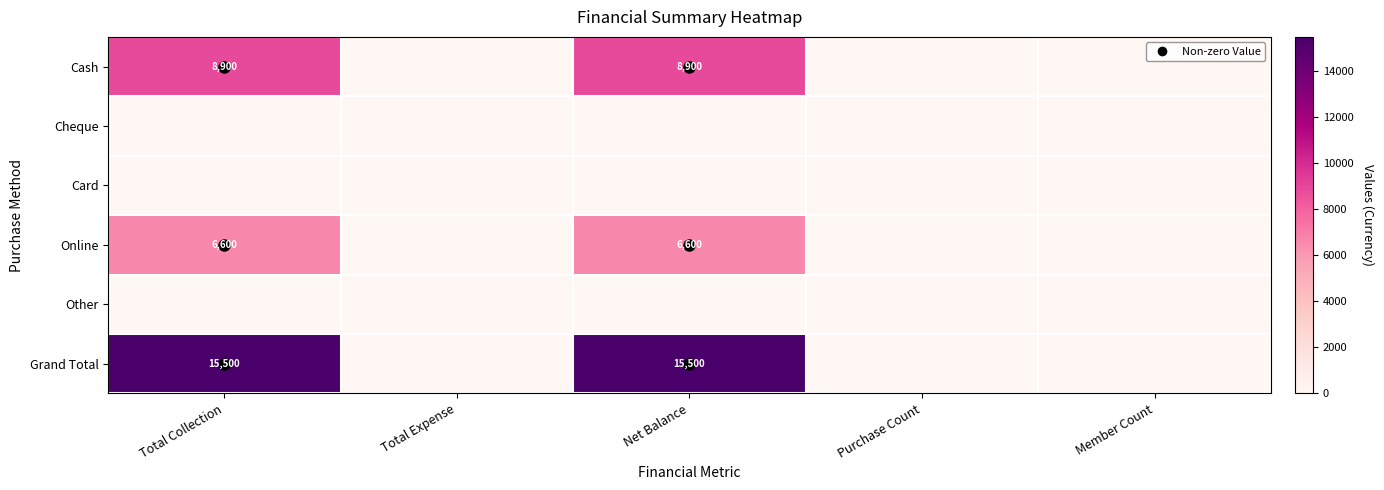

The value of Cash at Total Collection is 5932. True or false?

False